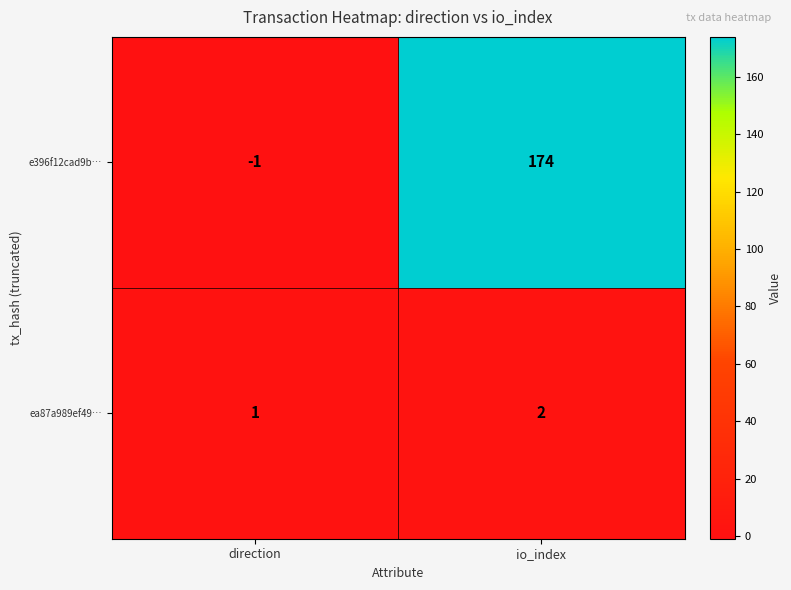

What is the sum of the ea87a989ef49… values at io_index and direction?

3